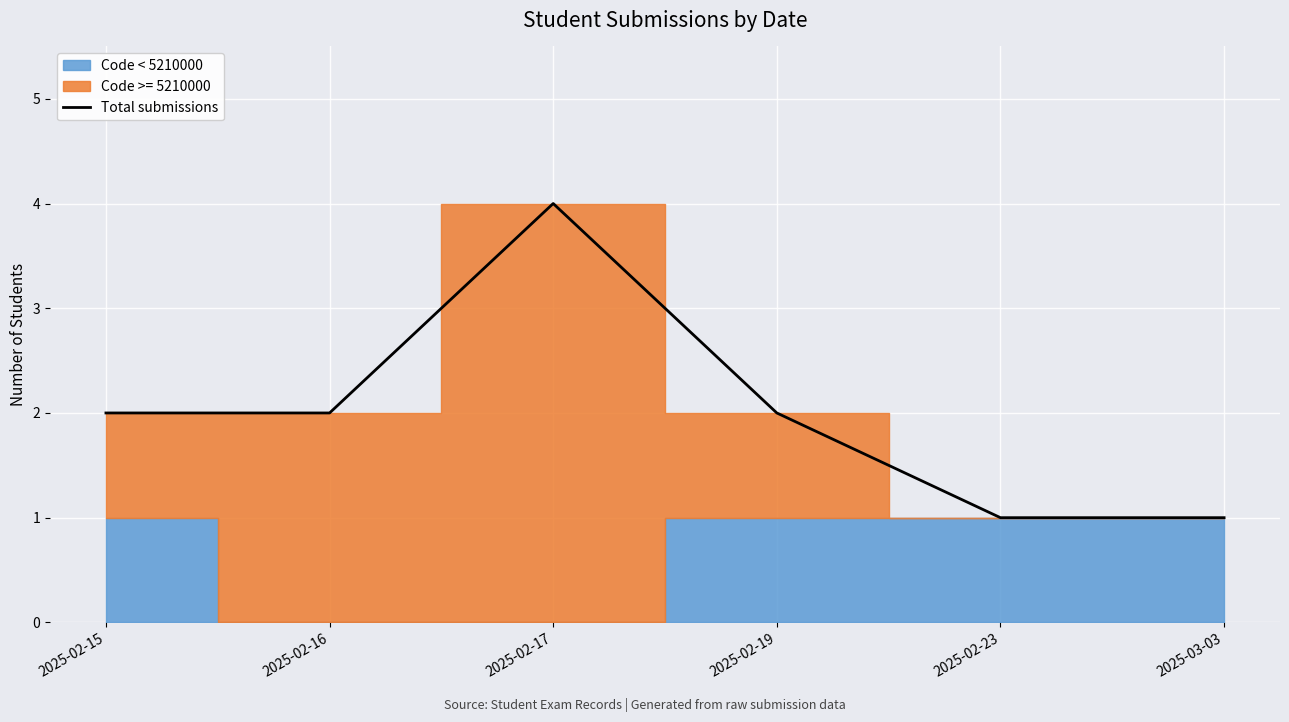

List the labels in order of value, smallest first.

2025-02-23, 2025-03-03, 2025-02-15, 2025-02-16, 2025-02-19, 2025-02-17